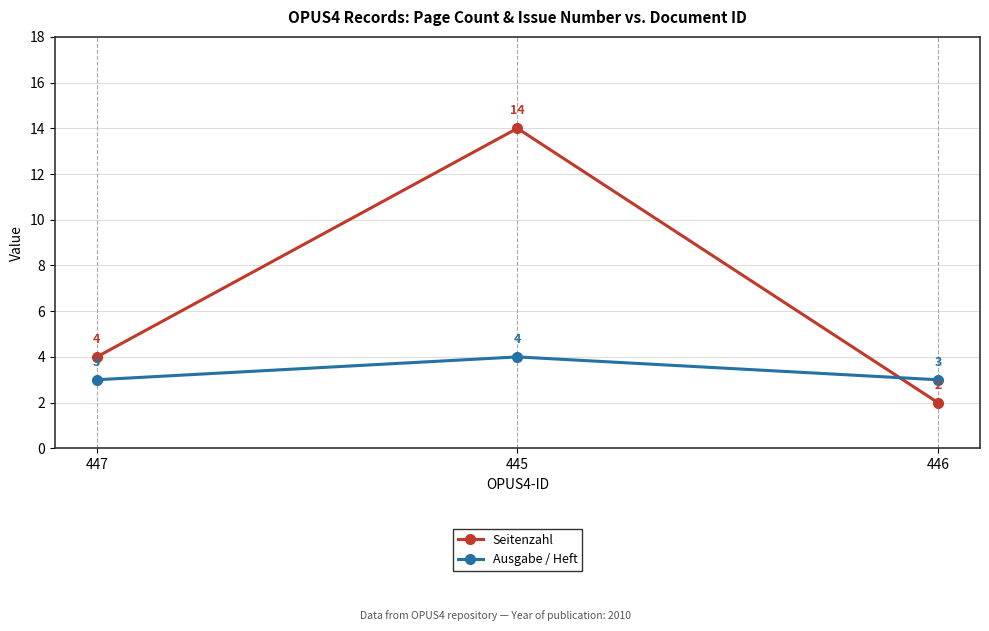

Reading right to left, what are all the values shown in this chart?

Seitenzahl: 2	14	4
Ausgabe / Heft: 3	4	3